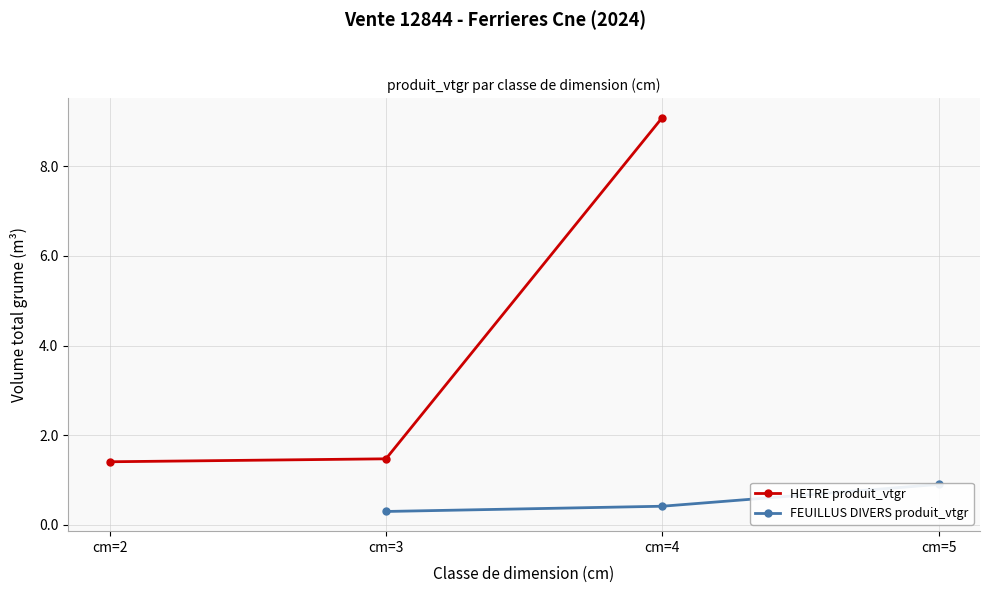

What is the value of the HETRE produit_vtgr point at the 2nd from the left?

1.5